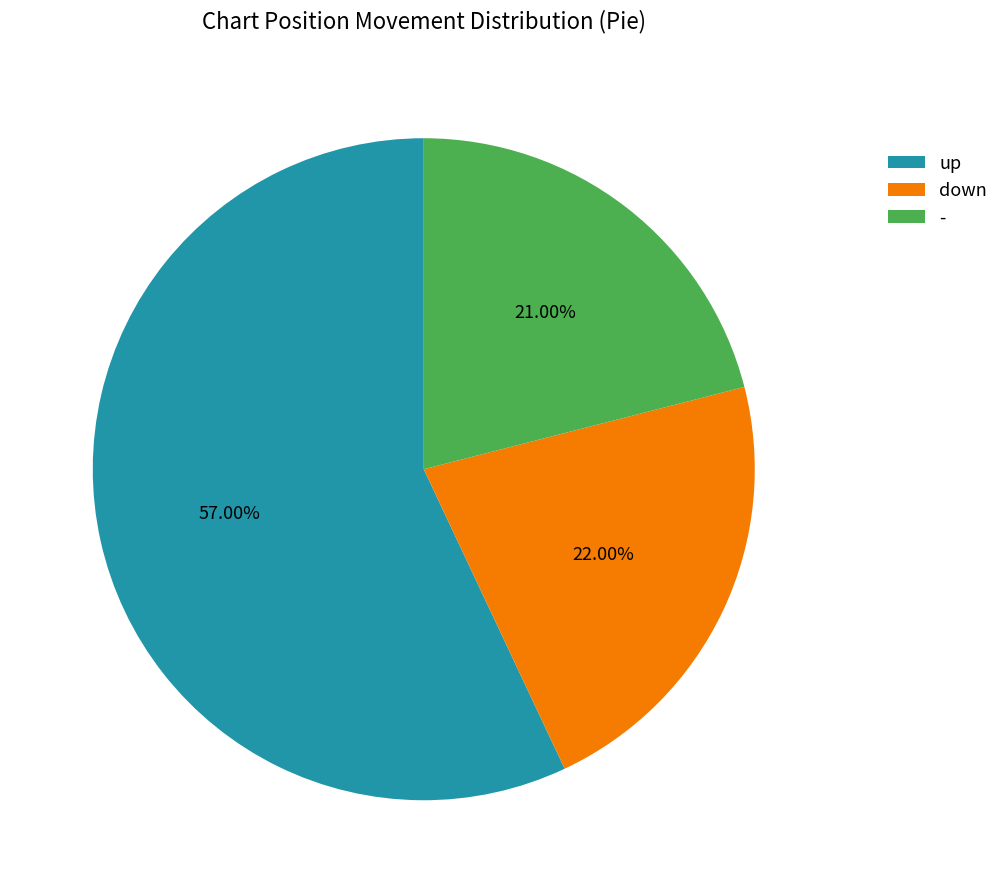

Is it true that - is 14% of the pie?

False